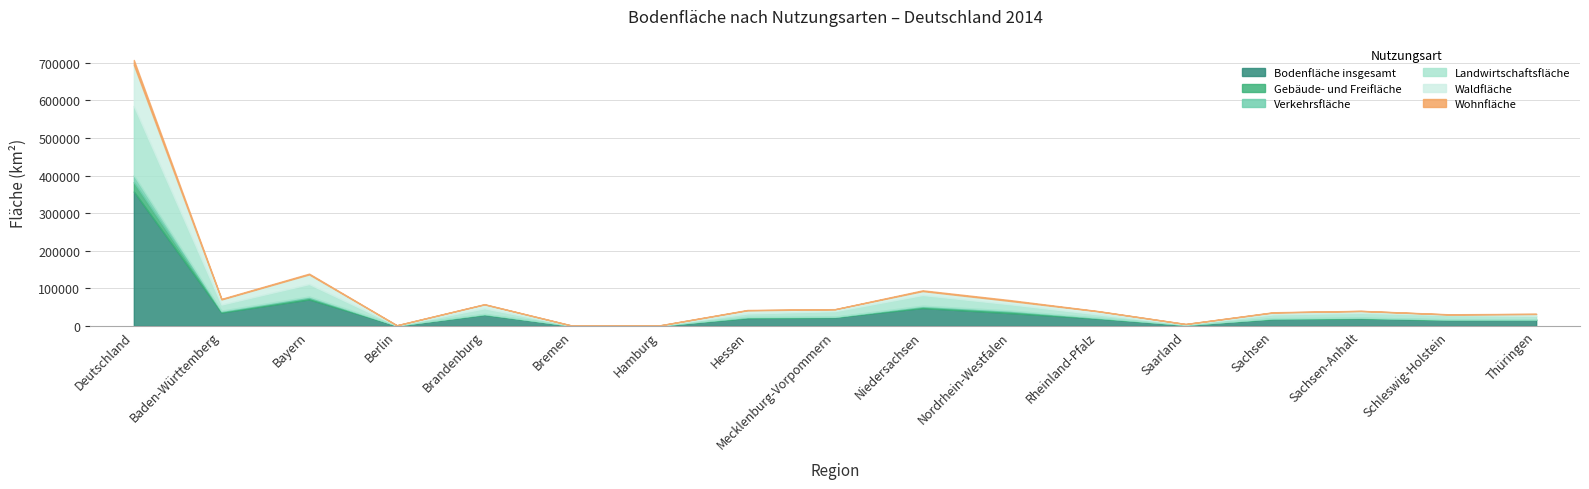

Which series has the widest spread of values?

Bodenfläche insgesamt